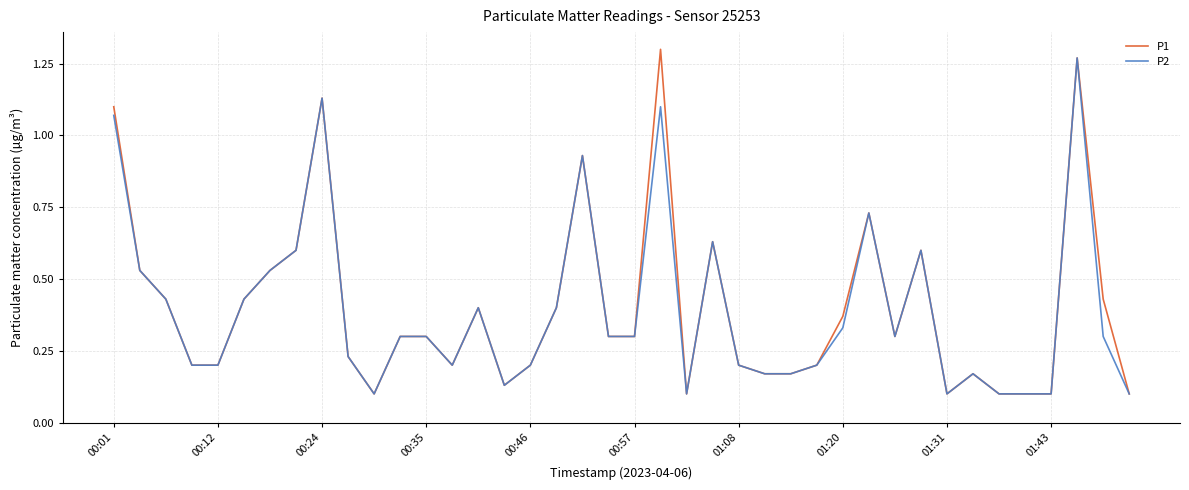

Which series has the largest range (max minus min)?

P1